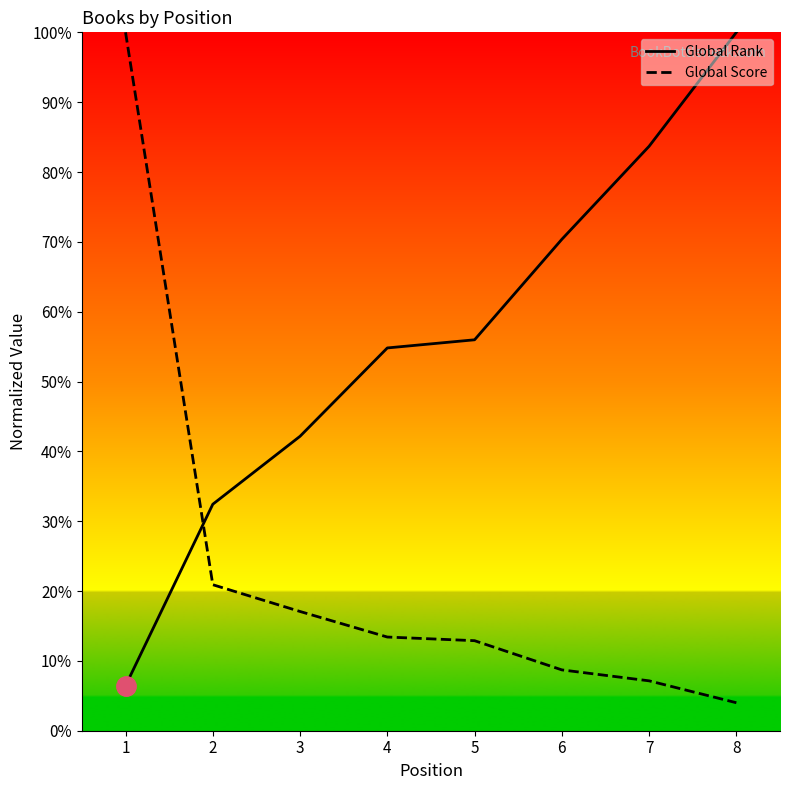

What is the lowest value of the Global Rank series?

6.4